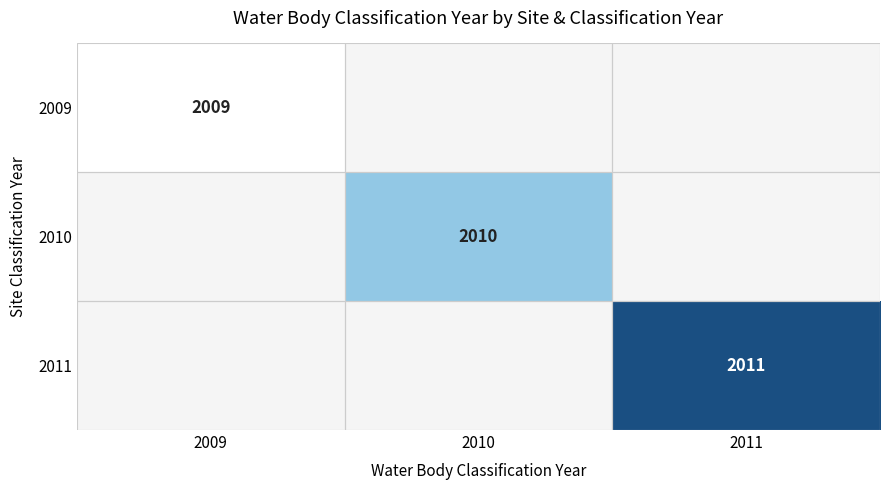

Count the number of data series in this chart.

3